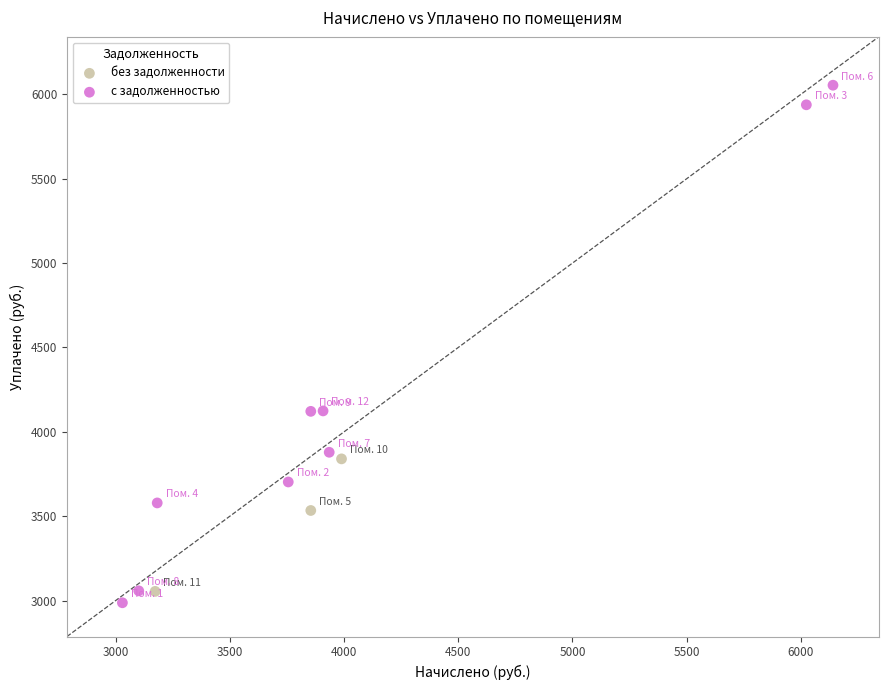

Which series reaches the maximum Y coordinate?

с задолженностью